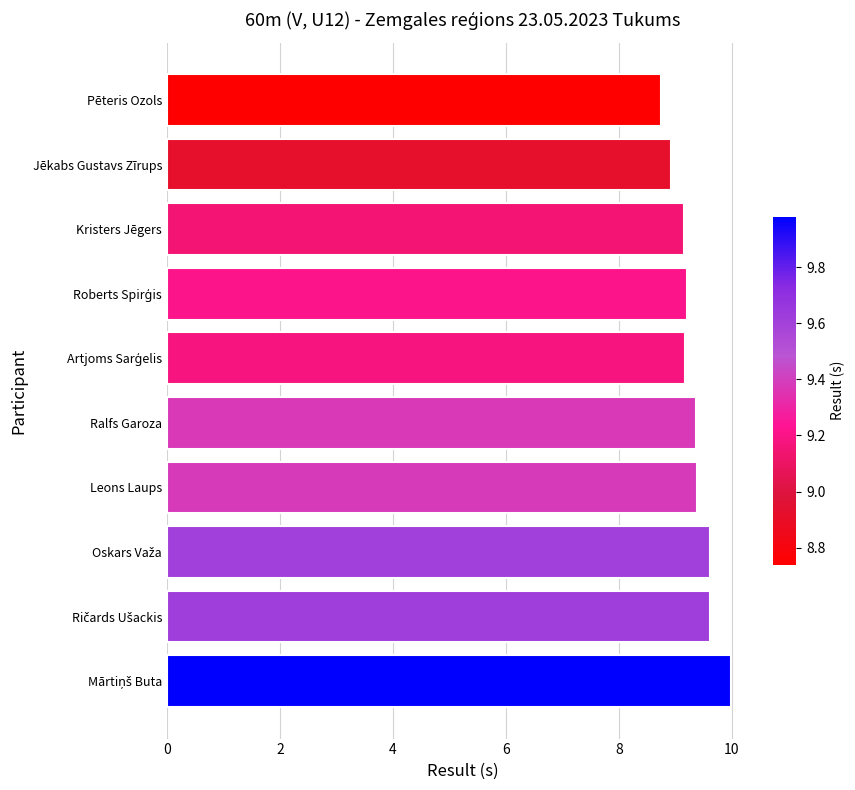

What is the smallest value displayed?

8.7